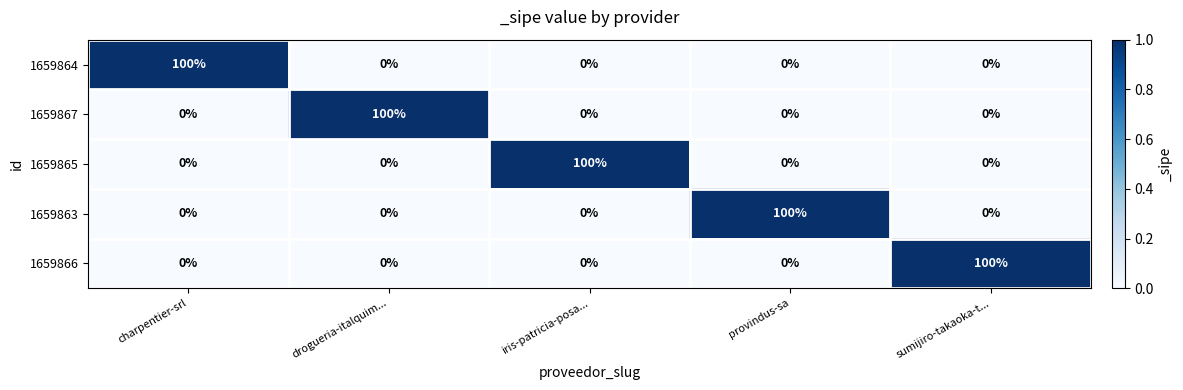

What is the greatest value displayed?

100